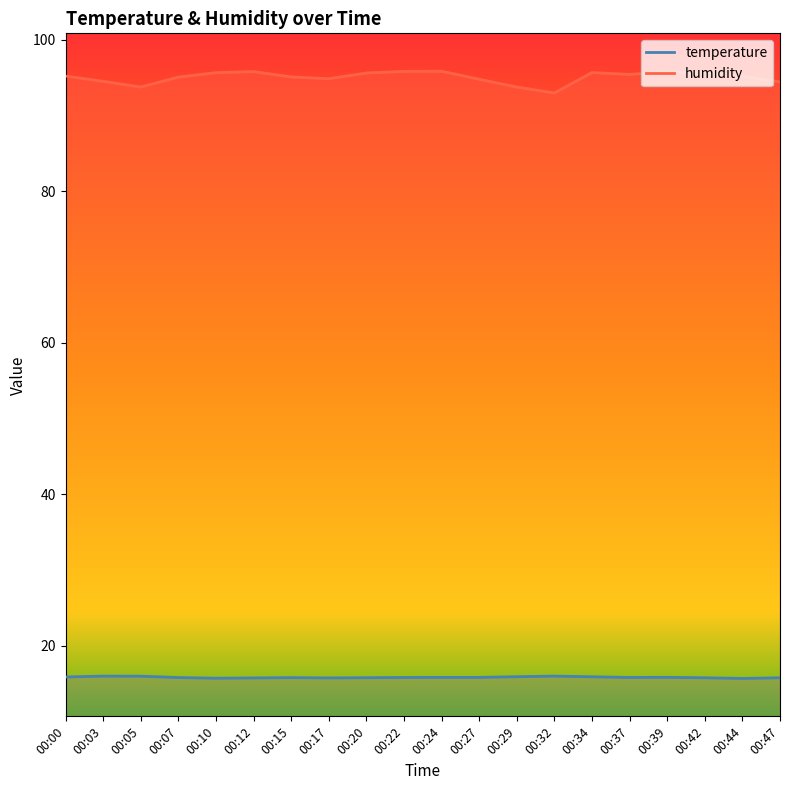

True or false: humidity has a value of 95.4 at 00:37.

True